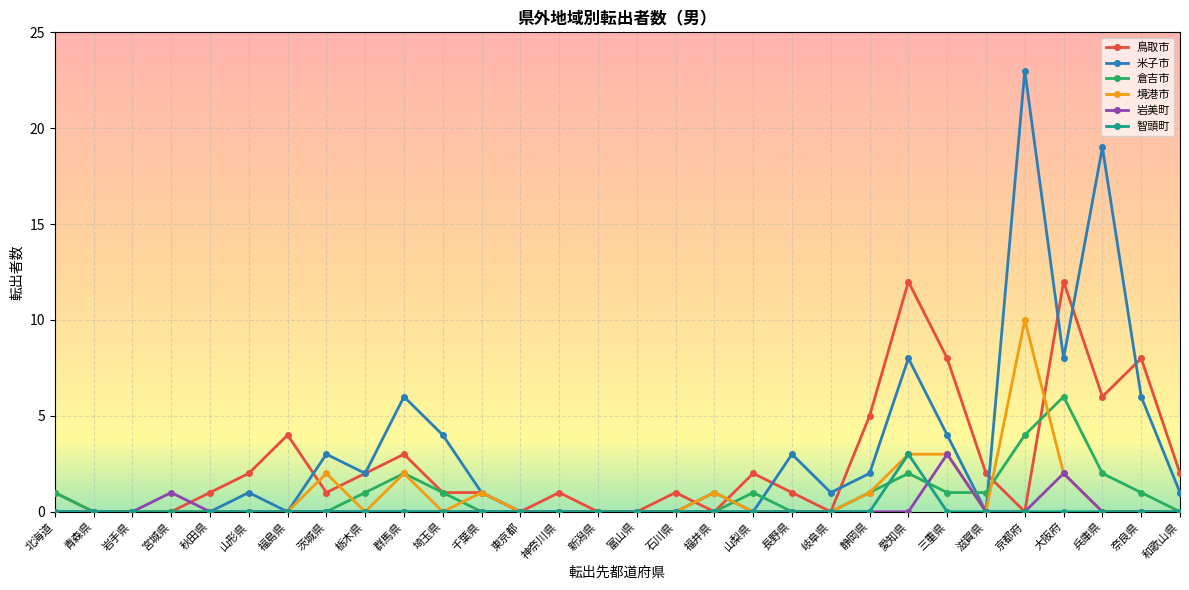

What is the difference between the maximum and minimum values in the 岩美町 series?

3